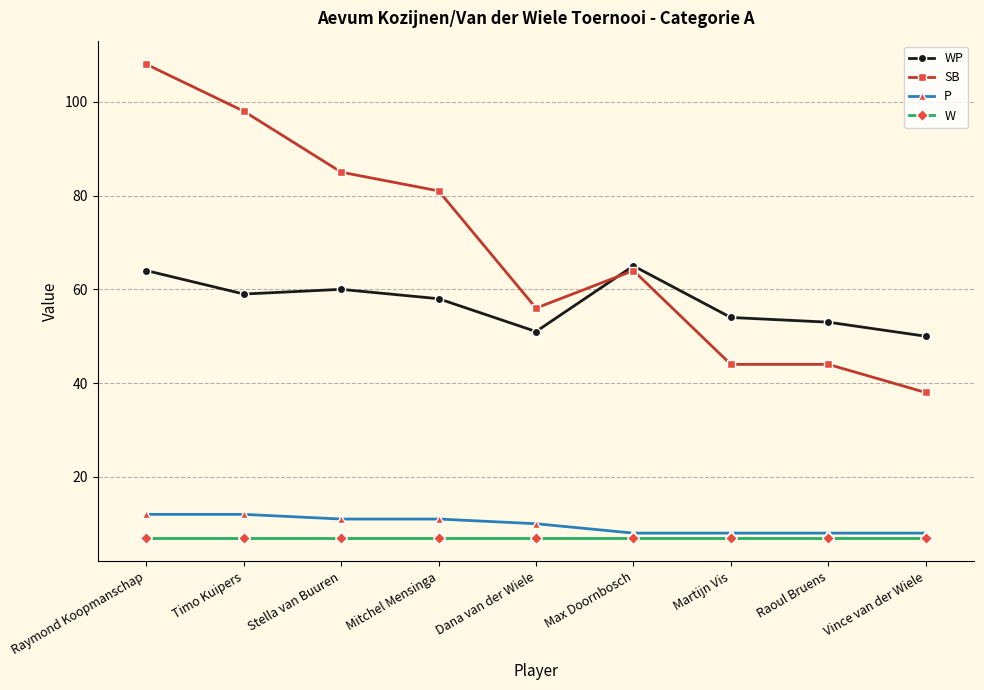

Reading left to right, extract all data points from this chart.

WP: 64	59	60	58	51	65	54	53	50
SB: 108	98	85	81	56	64	44	44	38
P: 12	12	11	11	10	8	8	8	8
W: 7	7	7	7	7	7	7	7	7